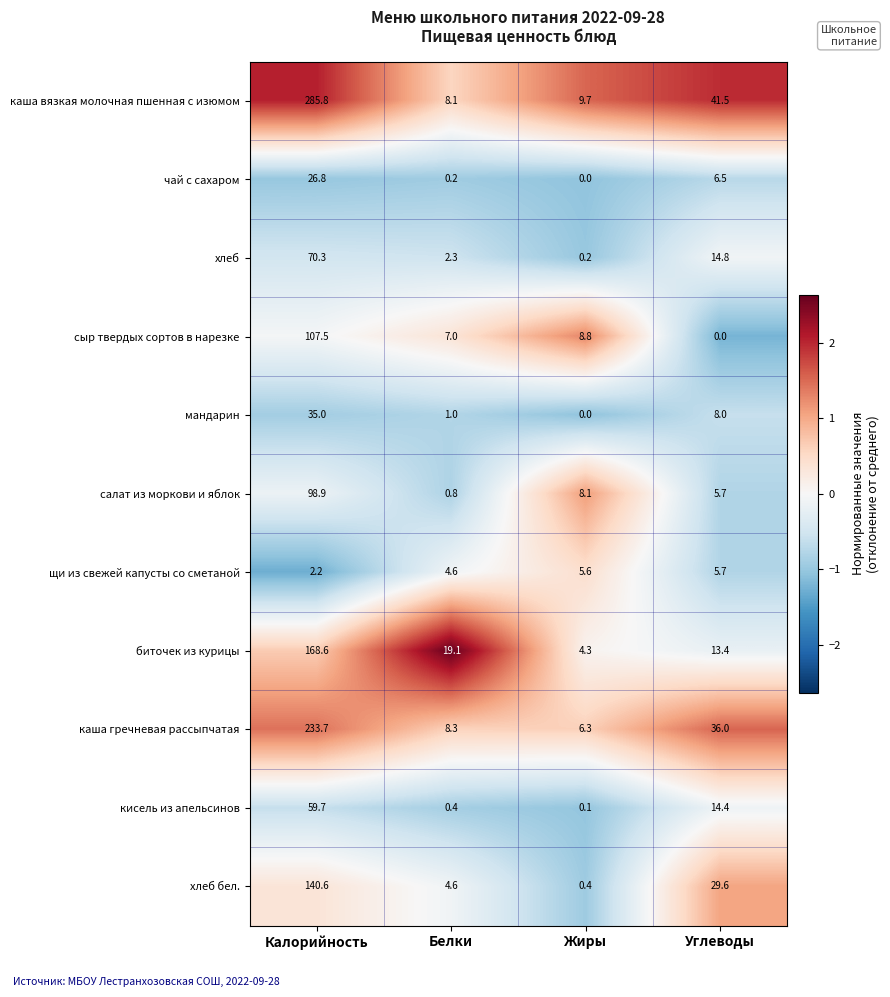

Which series changed the most between Калорийность and Белки?

каша вязкая молочная пшенная с изюмом